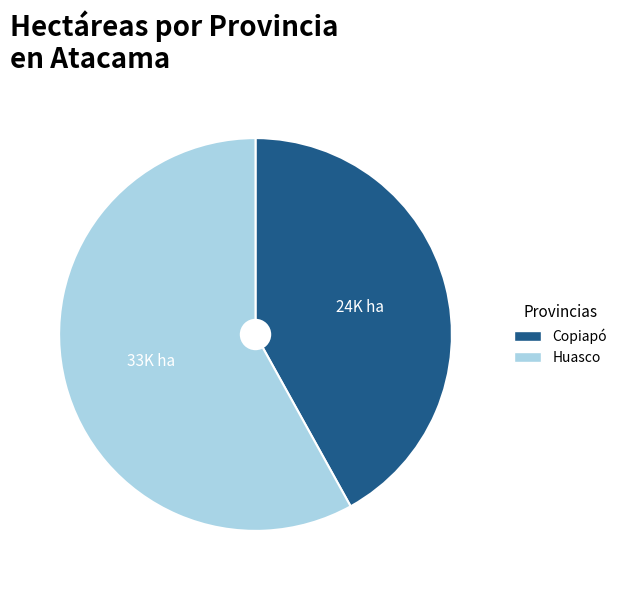

Is it true that Copiapó is 37% of the pie?

False